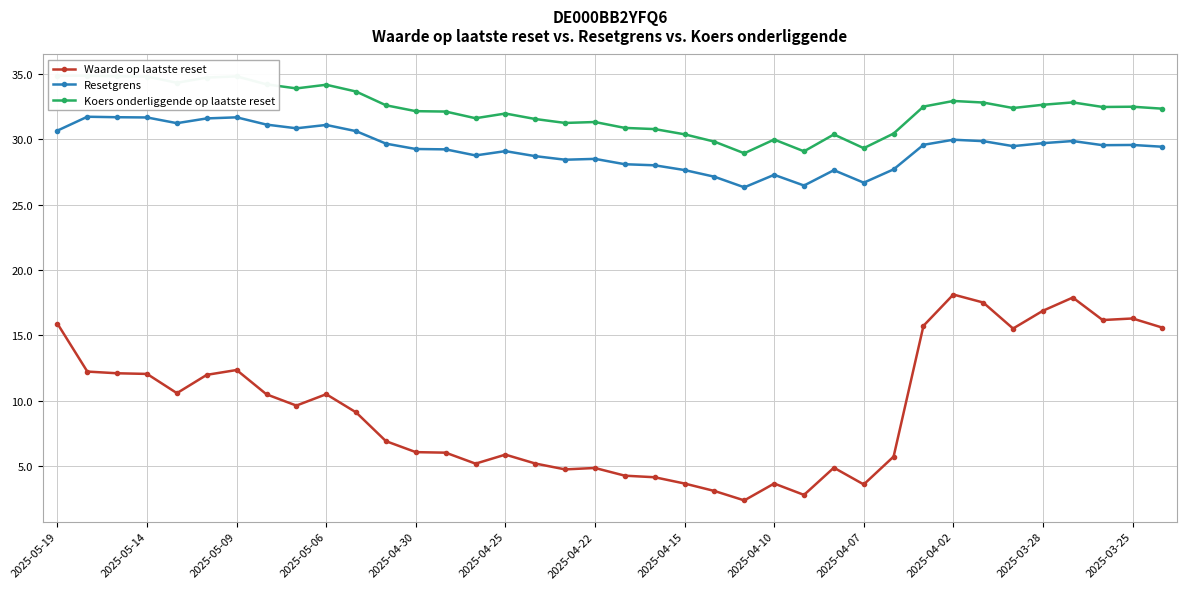

At which category is the sum across all series the highest?

2025-05-19